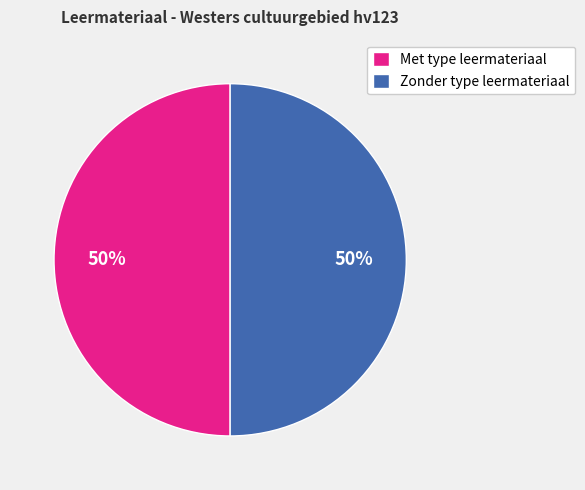

To the nearest percent, what portion does Met type leermateriaal represent?

50%